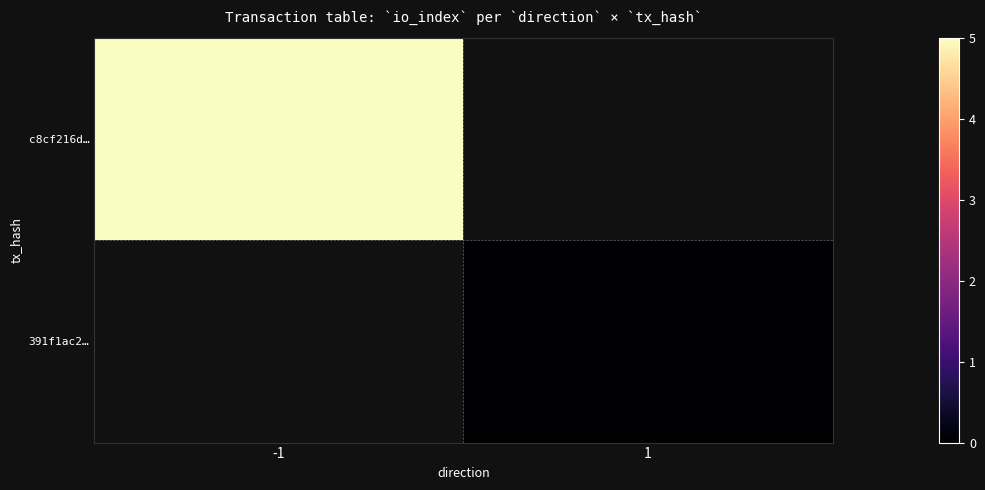

How many categories are shown in the chart?

2